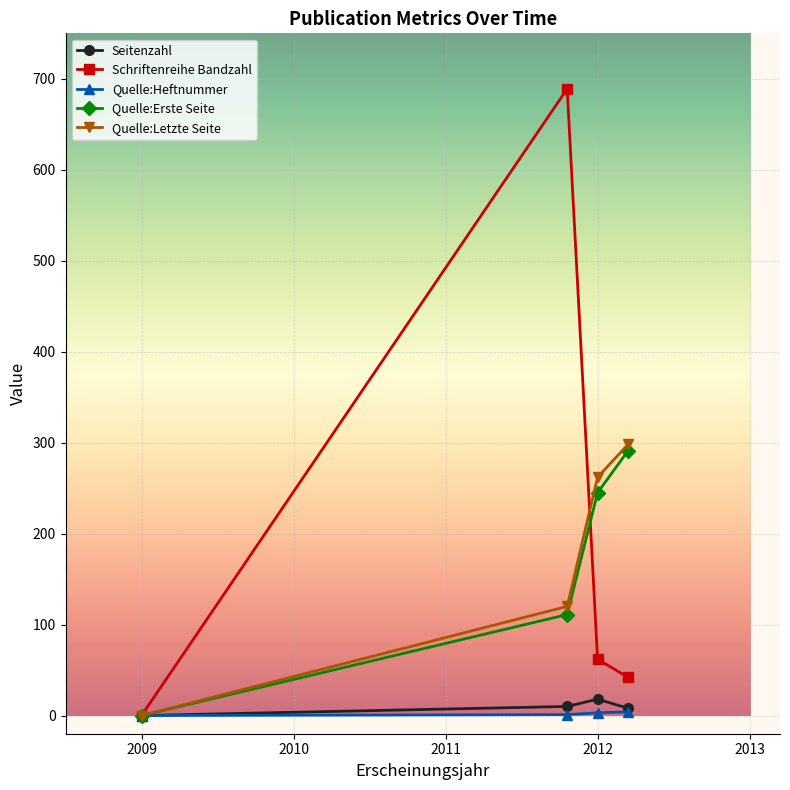

How many values in the Quelle:Heftnummer series are below 3?

2